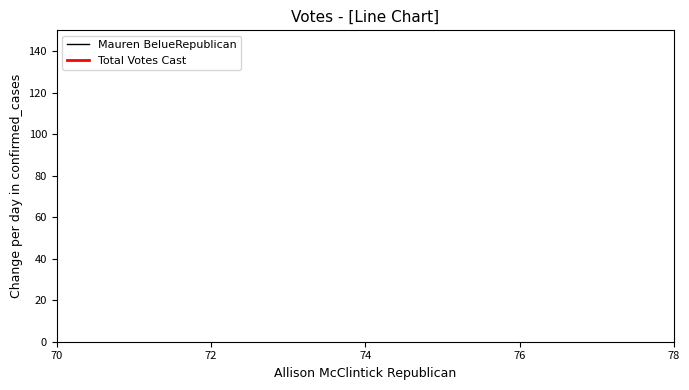

Is it true that Mauren BelueRepublican equals 95 at 74?

False